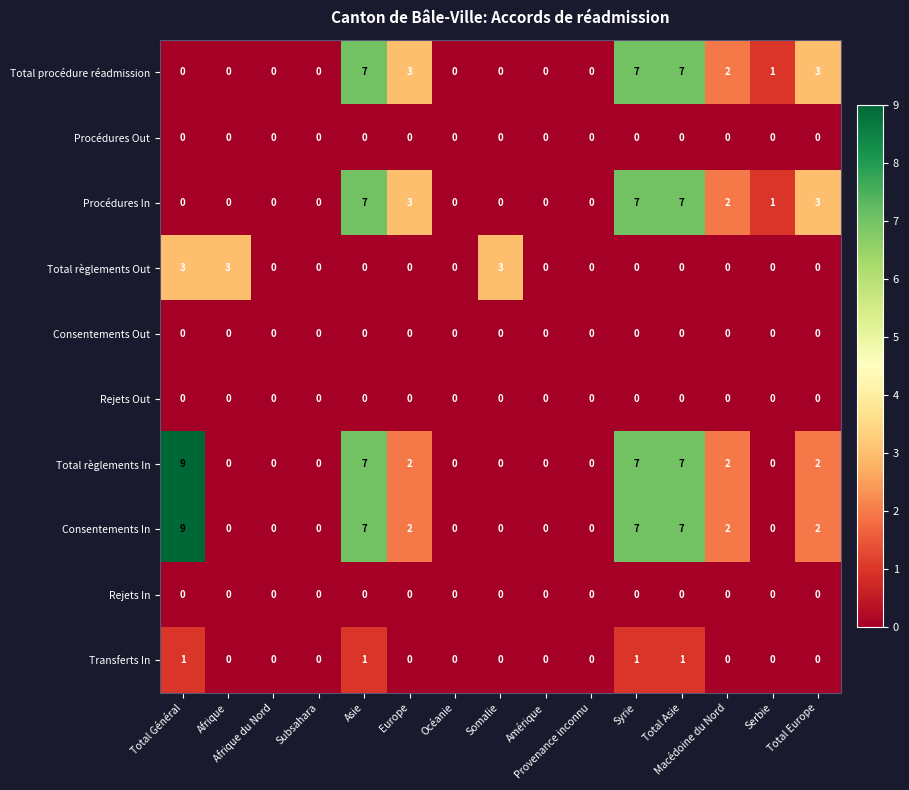

Count the number of categories in the chart.

15